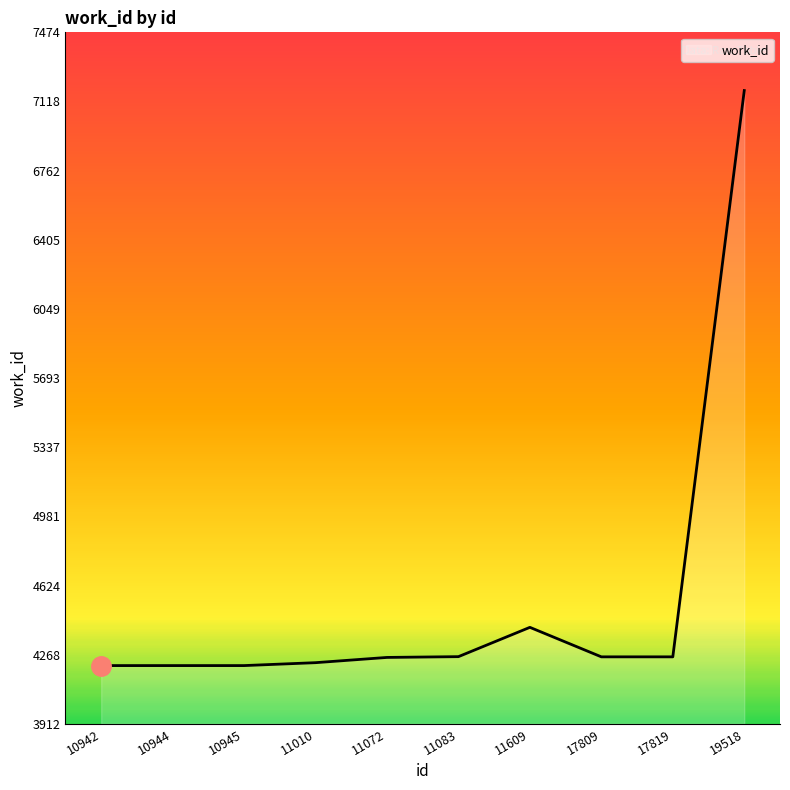

Which label corresponds to the largest value in the chart?

19518